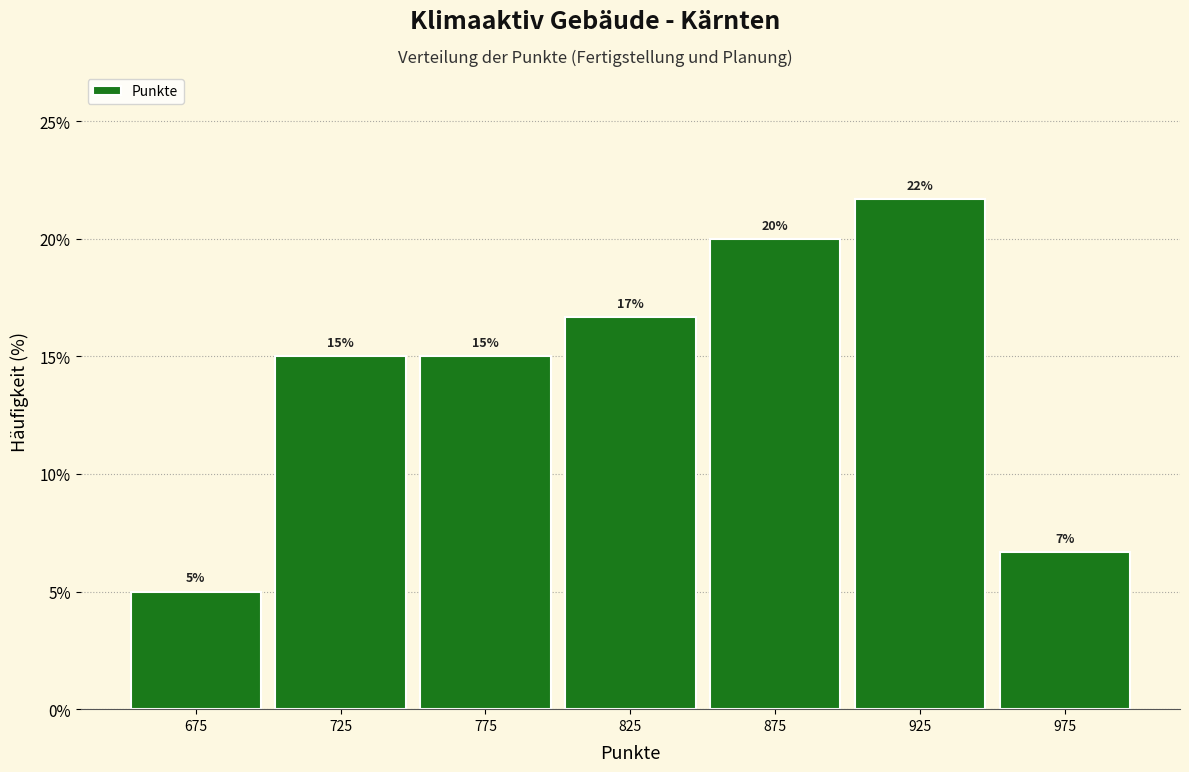

Over which range of the x-axis is the bar tallest?

900 to 950